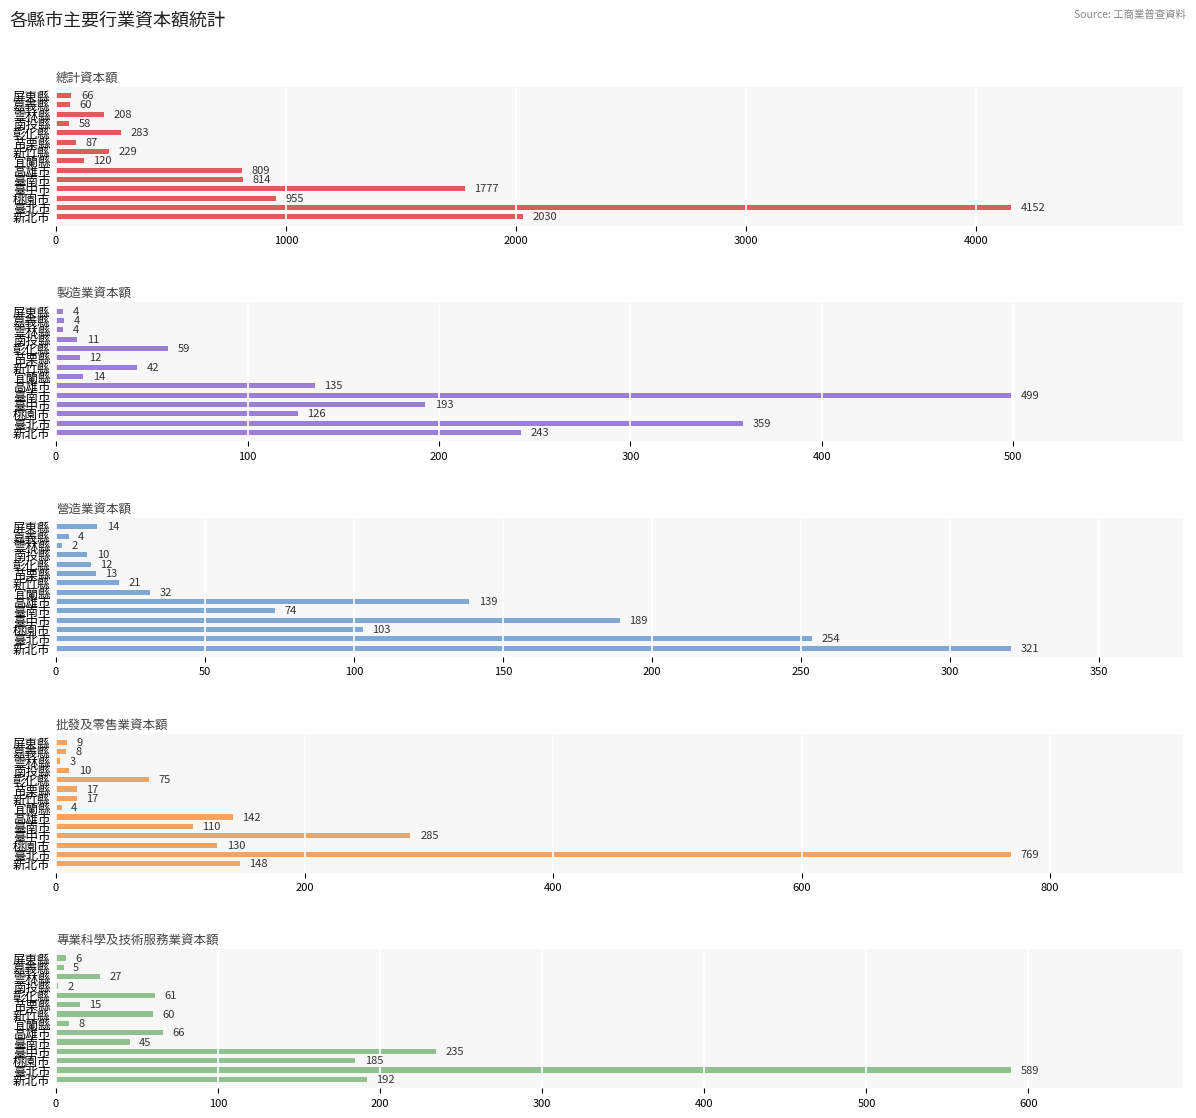

Reading left to right, transcribe all the data shown in this chart.

總計資本額: 2029.8	4151.6	954.6	1777.5	814.2	809.0	119.7	228.8	86.6	282.7	57.6	207.7	59.6	66.4
製造業資本額: 242.8	358.9	126.4	192.8	498.9	135.1	14.2	42.5	12.5	58.6	11.0	3.8	4.2	3.6
營造業資本額: 320.6	253.9	103.1	189.2	73.5	138.7	31.6	21.0	13.3	11.7	10.5	1.9	4.2	13.8
批發及零售業資本額: 147.9	768.6	129.6	285.3	110.1	142.3	4.4	16.8	16.7	74.7	10.5	3.2	7.9	8.9
專業科學及技術服務業資本額: 191.8	589.3	184.6	234.6	45.5	66.1	8.0	59.7	14.7	61.0	1.5	27.0	4.7	5.8